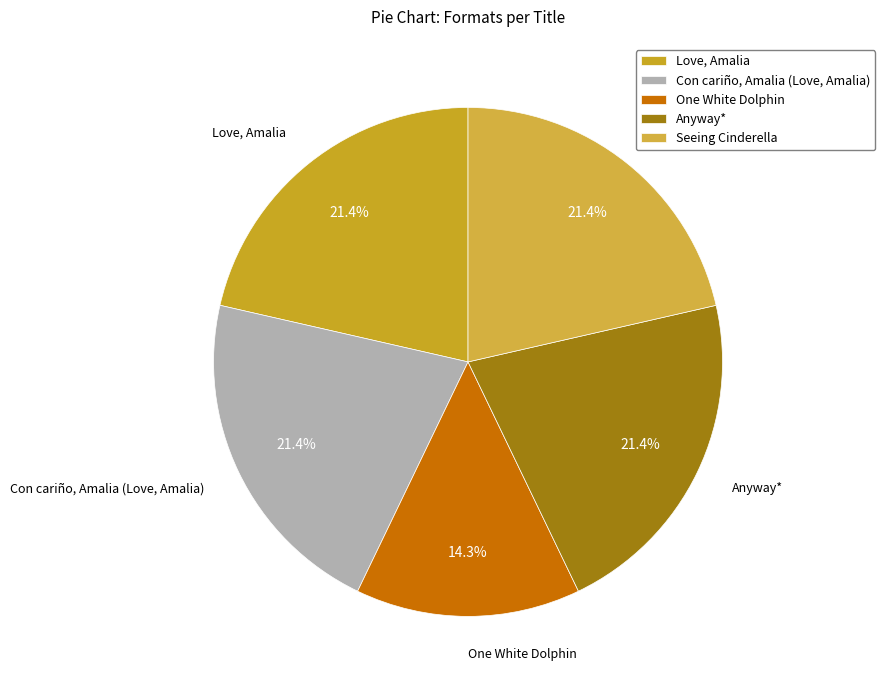

The Con cariño, Amalia (Love, Amalia) slice represents 13% of the pie. True or false?

False